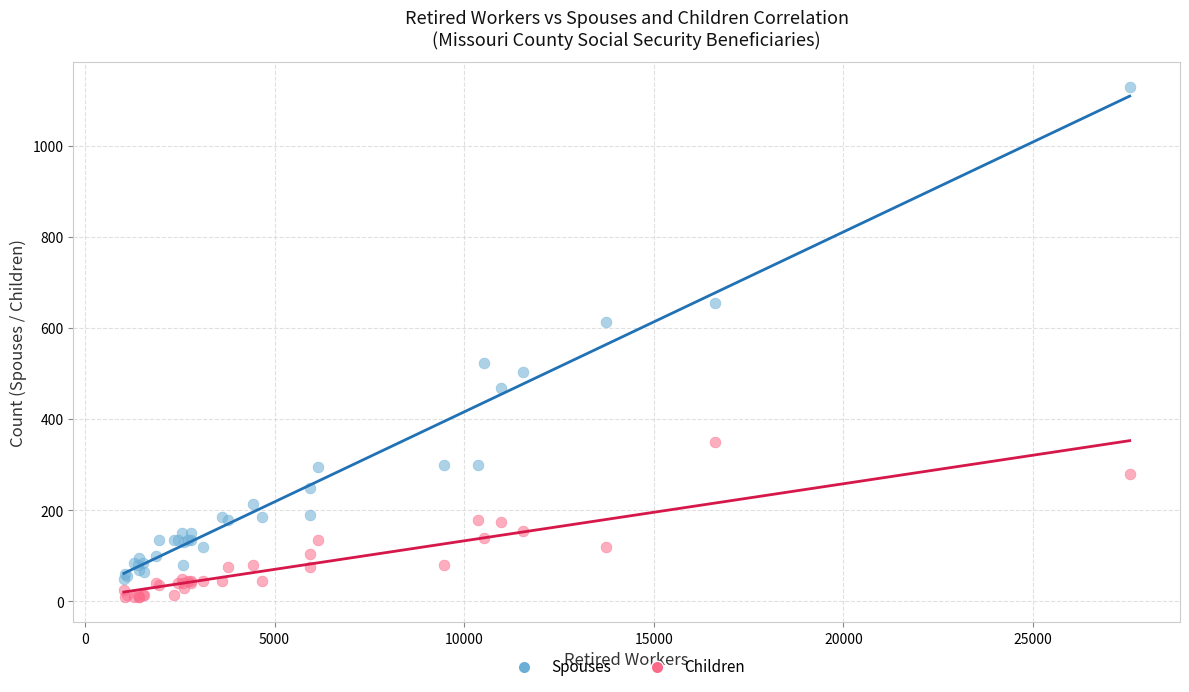

Which series reaches the maximum Y coordinate?

Spouses